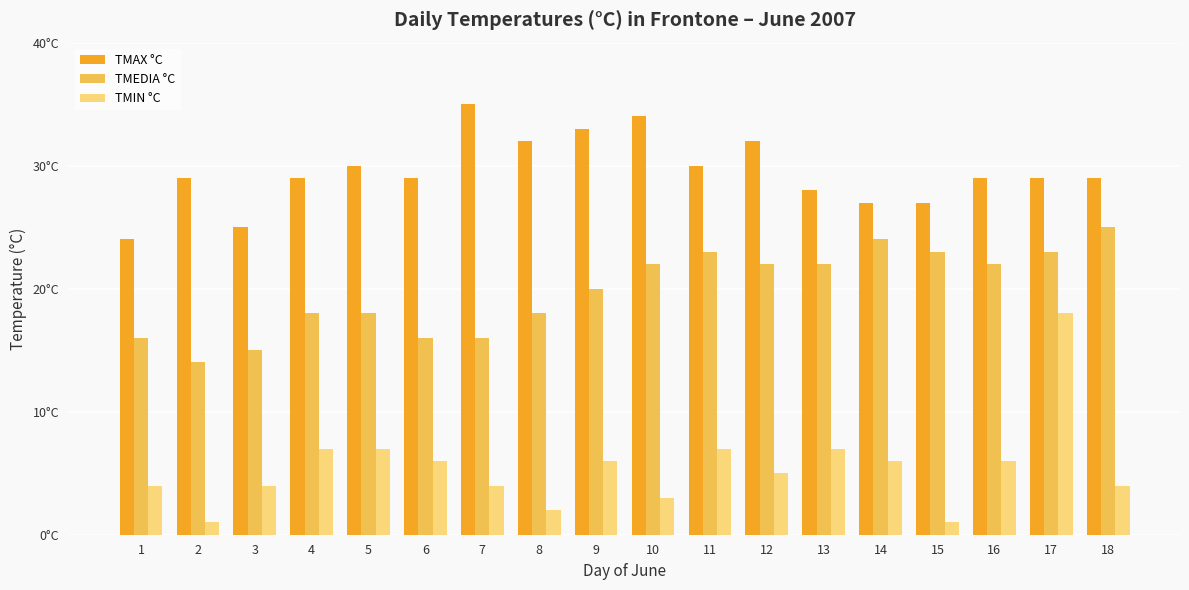

At how many categories does at least one series exceed 12?

18